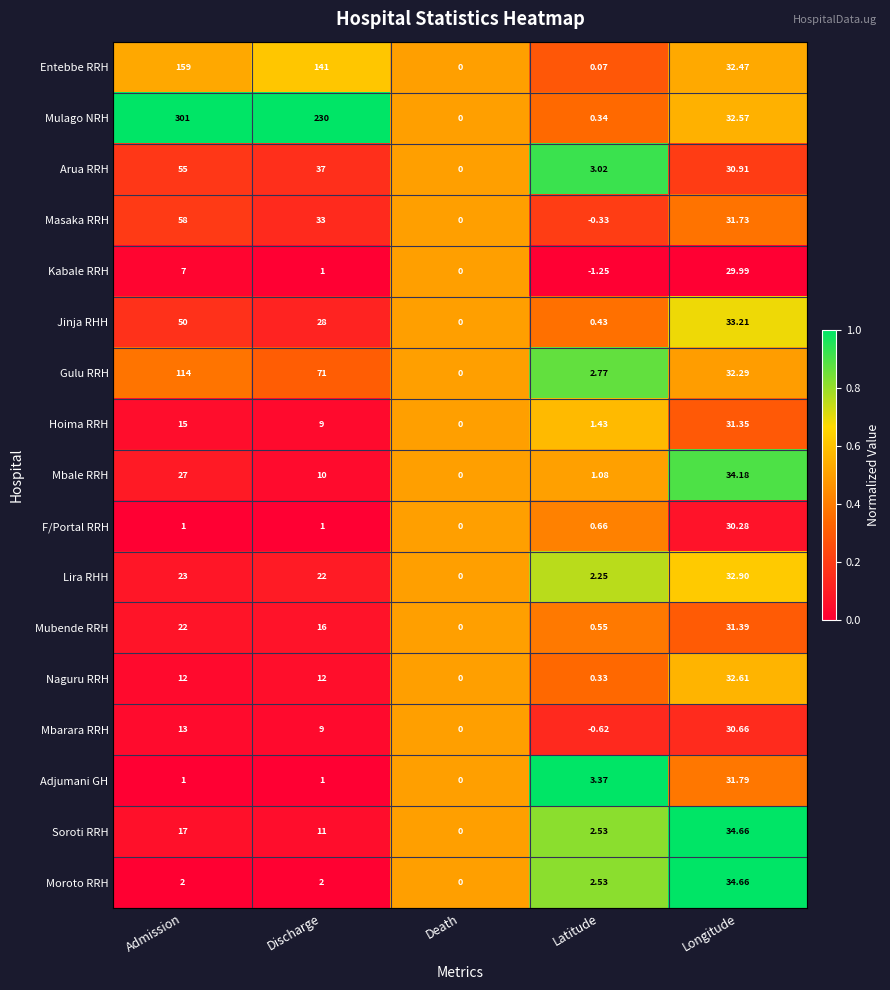

Which series has the largest total across all categories?

Mulago NRH